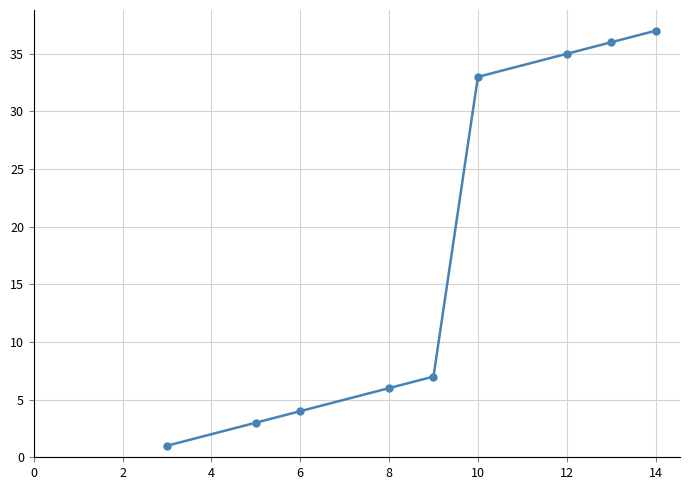

What is the maximum value shown in the chart?

37